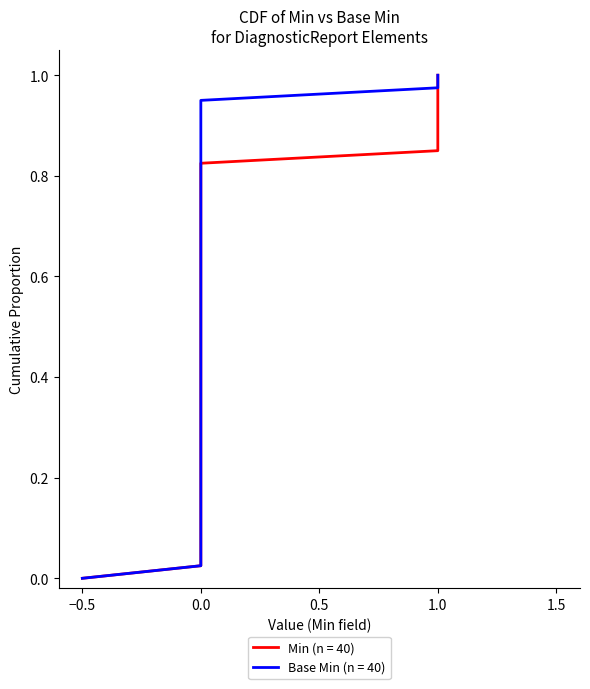

How many lines are shown in the chart?

2